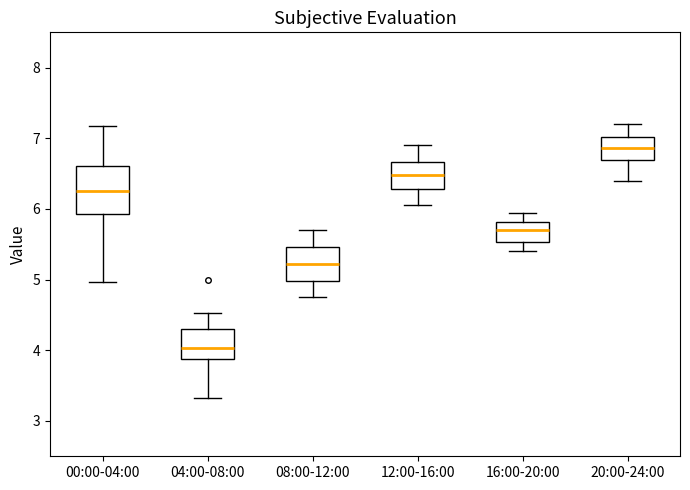

Reading left to right, transcribe this box plot: for each box, give where its median line is, the range the box spans, and where its two whiskers end, as read against the y-axis. The values are not printed on the chart, so give them approximately, as read against the axis.

00:00-04:00: median 6.3, box 5.9 to 6.6, whiskers 5.0 to 7.2
04:00-08:00: median 4.0, box 3.9 to 4.3, whiskers 3.3 to 4.5
08:00-12:00: median 5.2, box 5.0 to 5.5, whiskers 4.8 to 5.7
12:00-16:00: median 6.5, box 6.3 to 6.7, whiskers 6.1 to 6.9
16:00-20:00: median 5.7, box 5.5 to 5.8, whiskers 5.4 to 6.0
20:00-24:00: median 6.9, box 6.7 to 7.0, whiskers 6.4 to 7.2